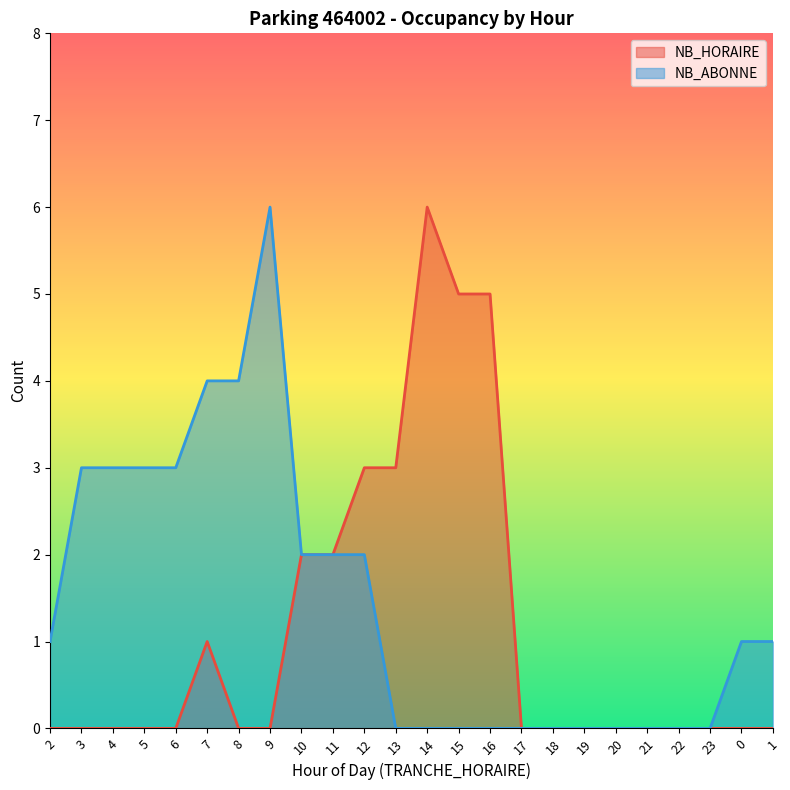

Reading right to left, list all the values displayed in this chart.

NB_HORAIRE: 0	0	0	0	0	0	0	0	0	5	5	6	3	3	2	2	0	0	1	0	0	0	0	0
NB_ABONNE: 1	1	0	0	0	0	0	0	0	0	0	0	0	2	2	2	6	4	4	3	3	3	3	1